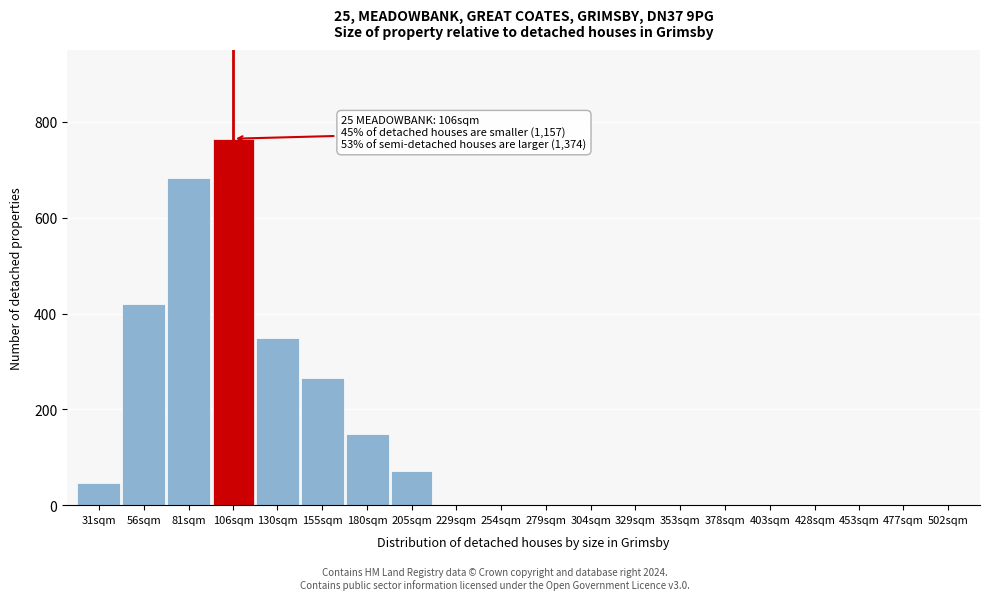

Reading left to right, extract all data points from this chart.

31sqm=46	56sqm=420	81sqm=682	106sqm=765	130sqm=348	155sqm=265	180sqm=148	205sqm=72	229sqm=0	254sqm=0	279sqm=0	304sqm=0	329sqm=0	353sqm=0	378sqm=0	403sqm=0	428sqm=0	453sqm=0	477sqm=0	502sqm=0